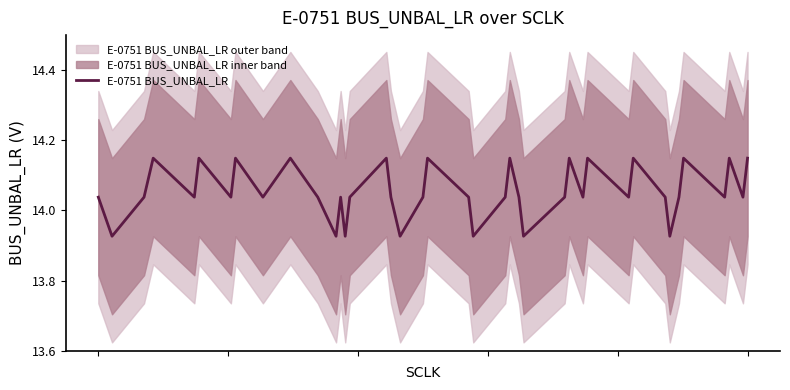

How many data points are less than 14?

7